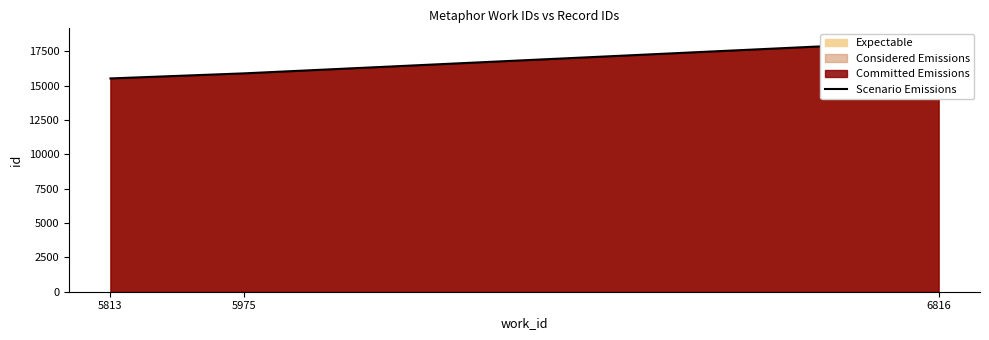

The chart shows a value of 32685 at 6816. True or false?

False